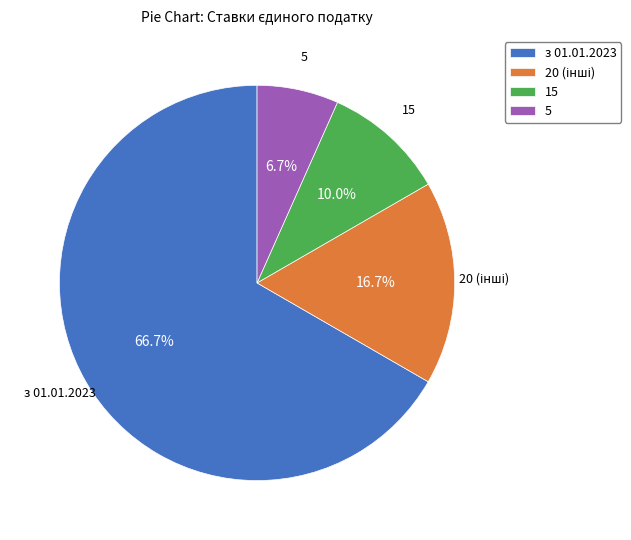

What portion of the pie excludes 20?

83.3%